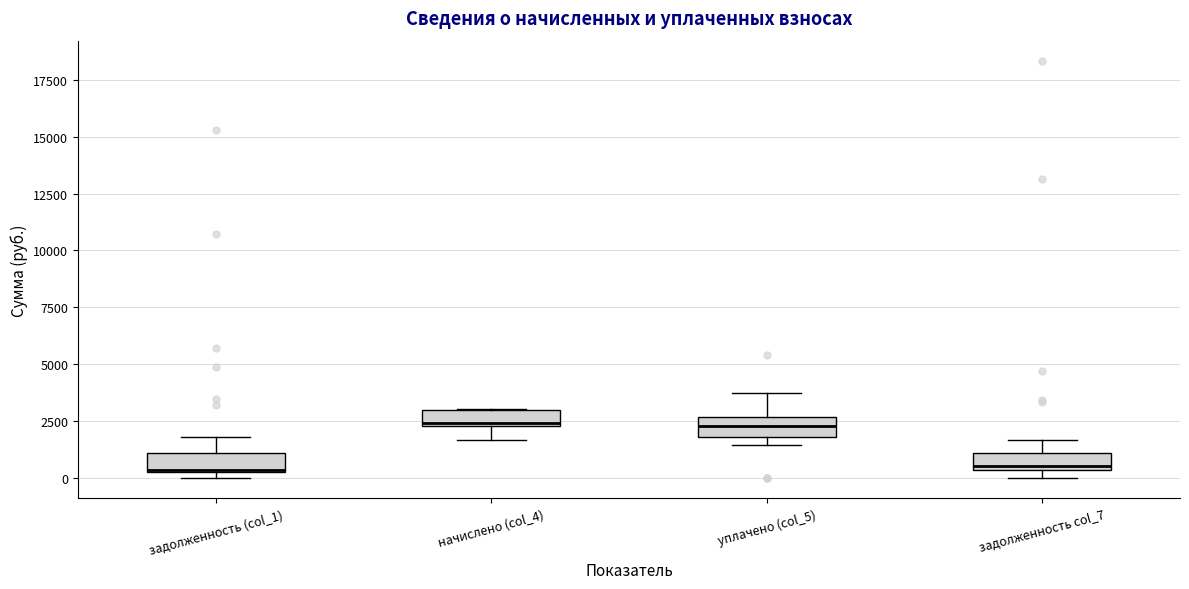

Where is the upper edge of the box for начислено (col_4) on the y-axis? The values are not printed on the chart, so give them approximately, as read against the axis.

3000